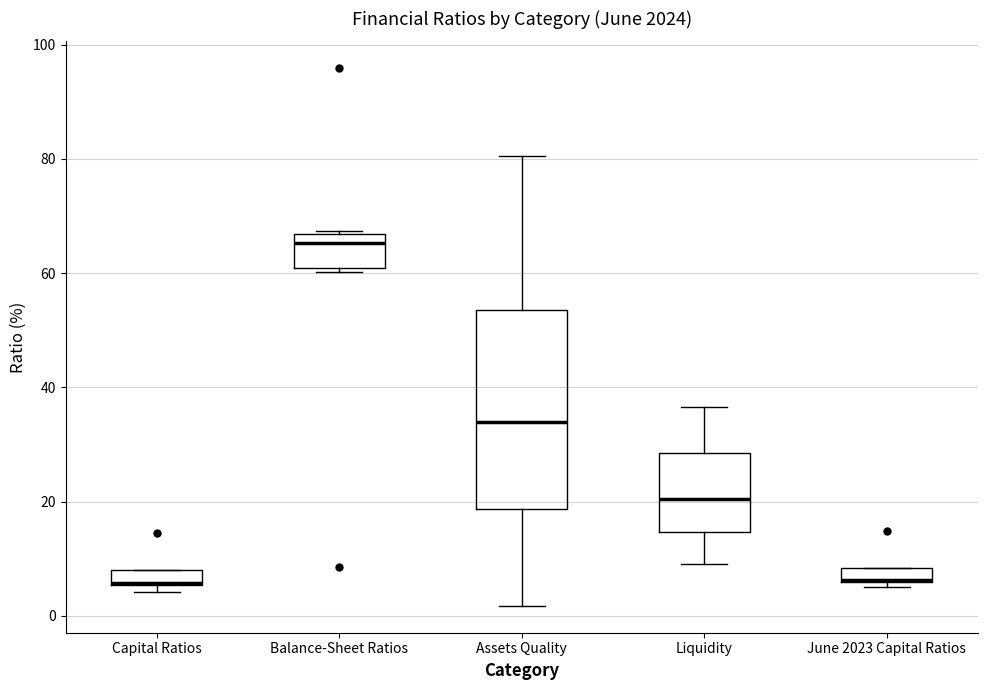

Where is the upper edge of the box for June 2023 Capital Ratios on the y-axis? The values are not printed on the chart, so give them approximately, as read against the axis.

8